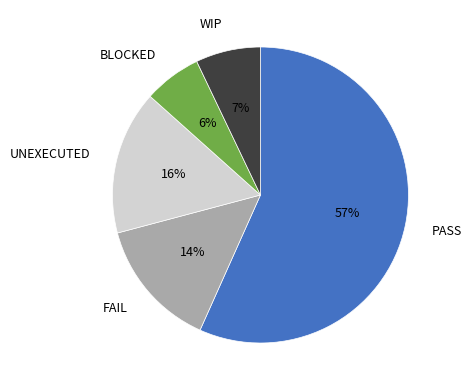

Between UNEXECUTED and FAIL, which is larger?

UNEXECUTED